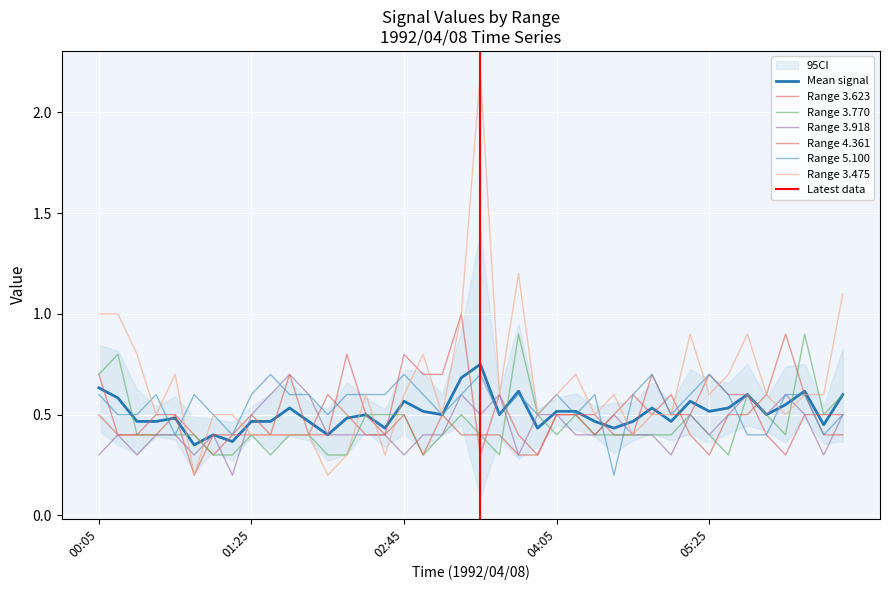

Does the chart display data point markers on the line(s)?

No